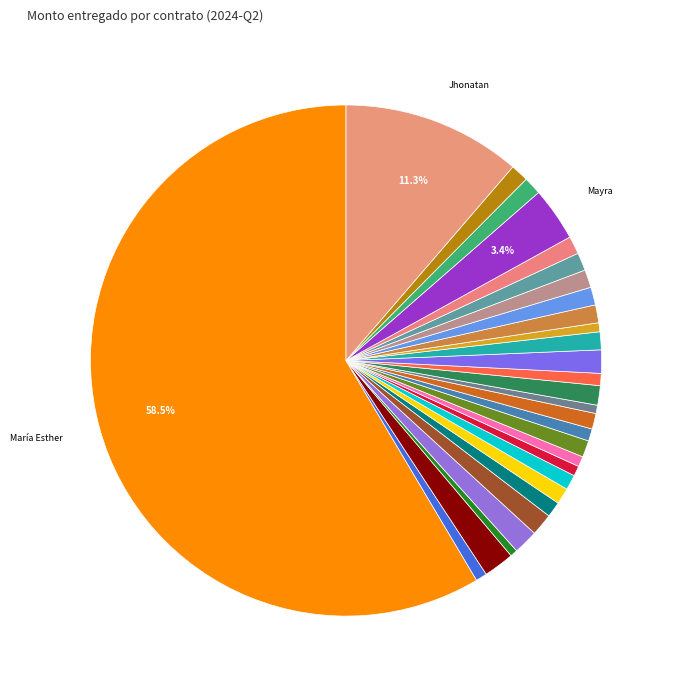

How many slices are in this pie chart?

29